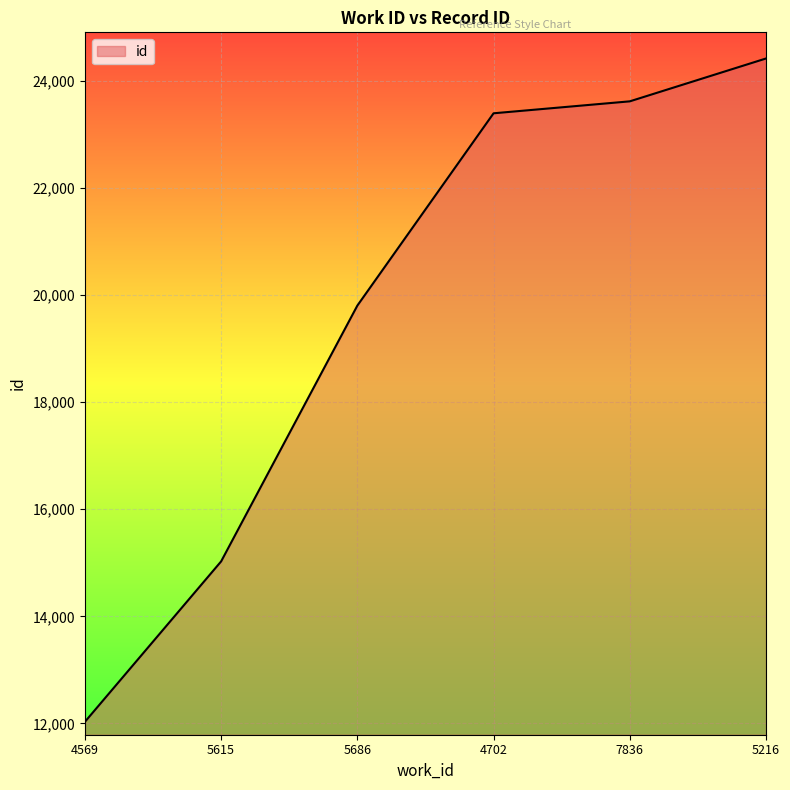

Between 5615 and 7836, which is larger?

7836